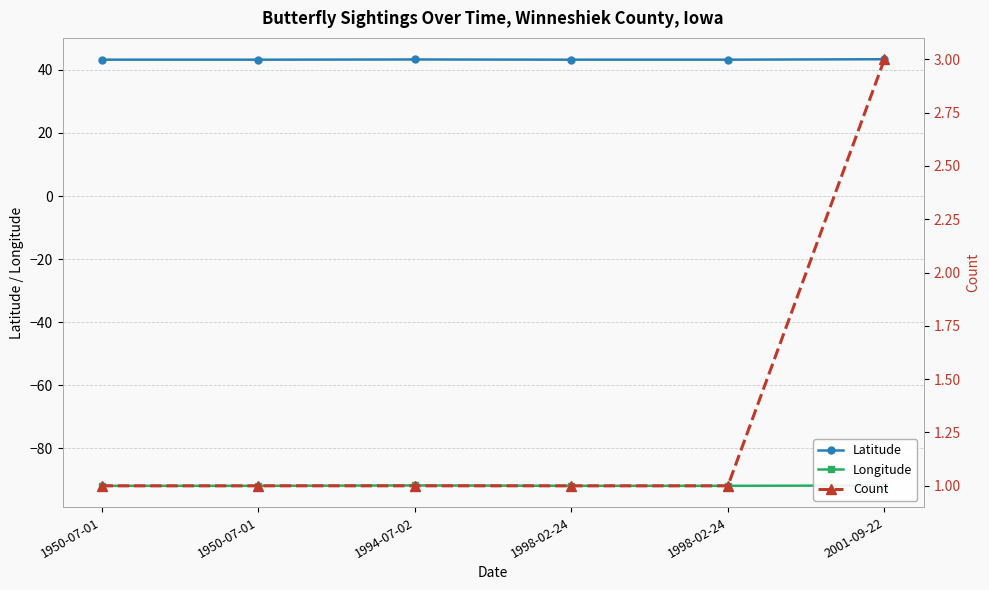

The Count series shows 0.5 at 1950-07-01. True or false?

False